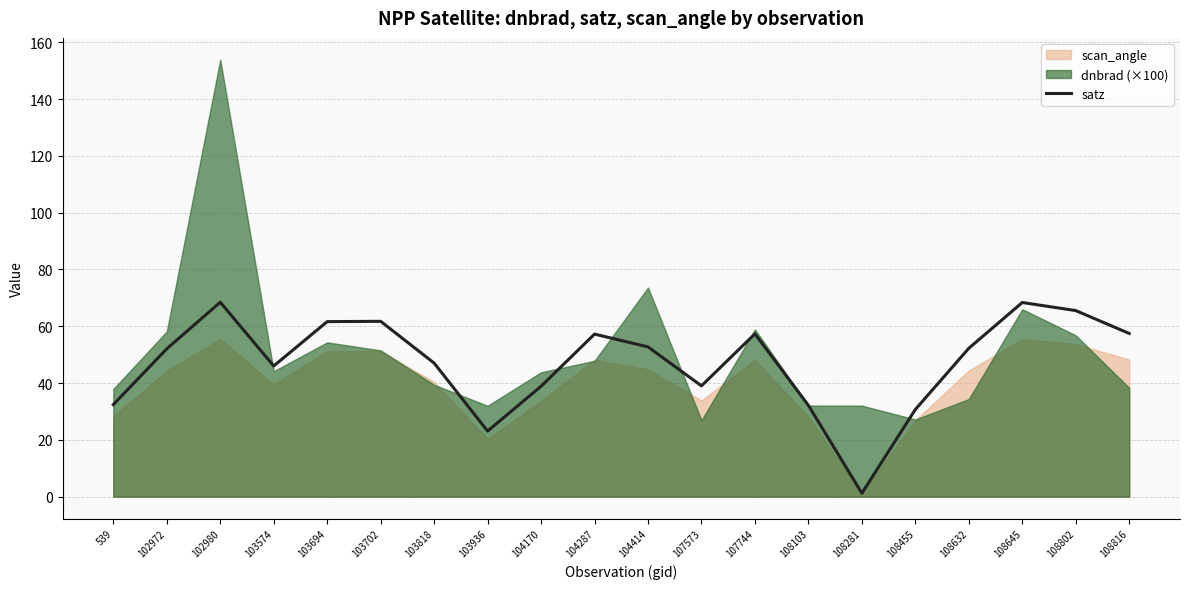

Read the value at 108103.

32.2